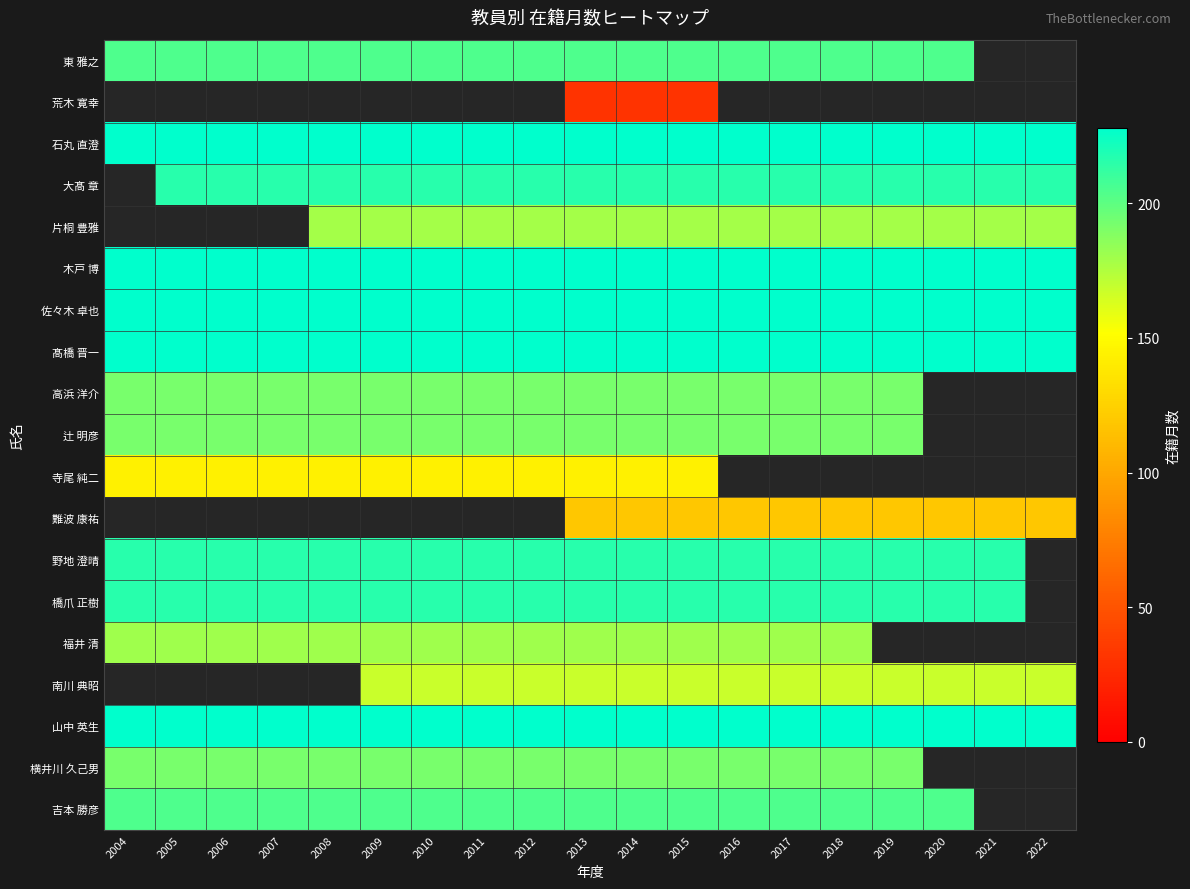

Which category has the lowest value across all series?

2013